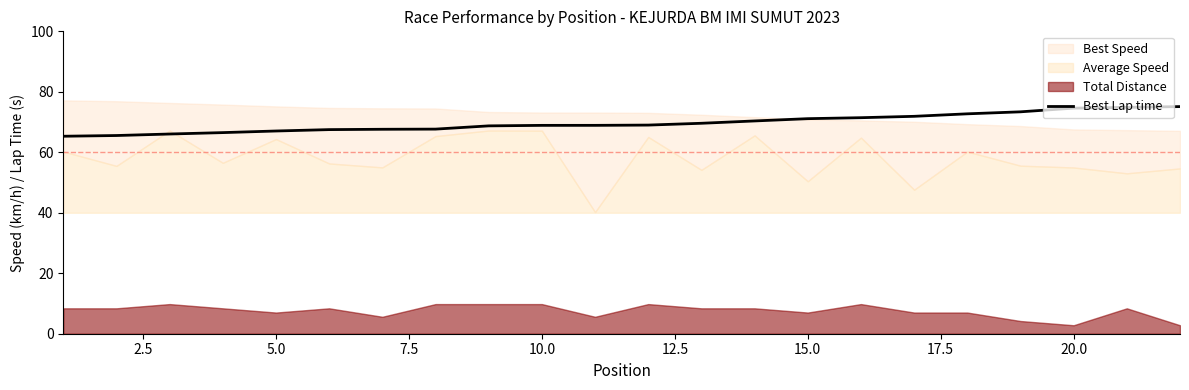

What is the highest value of the Best Lap time series?

75.1